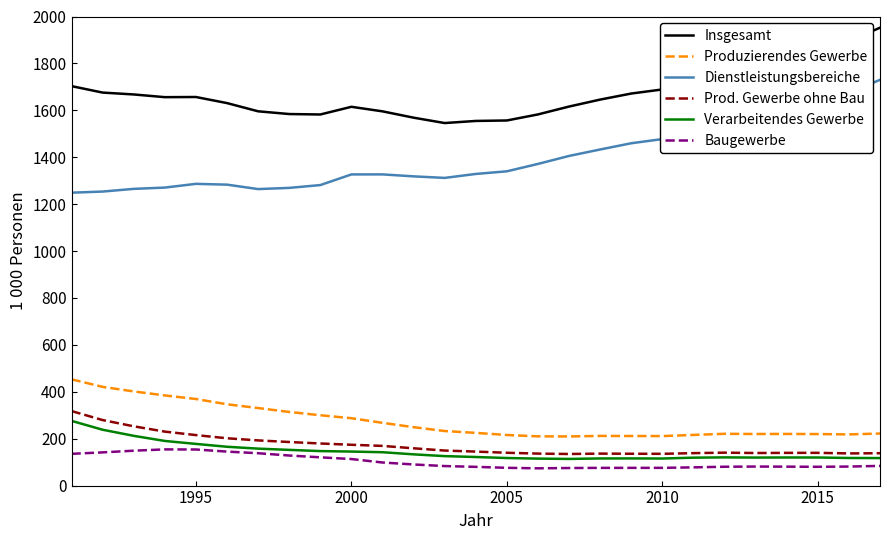

Rank the series by their maximum value, from lowest to highest.

Baugewerbe, Verarbeitendes Gewerbe, Prod. Gewerbe ohne Bau, Produzierendes Gewerbe, Dienstleistungsbereiche, Insgesamt